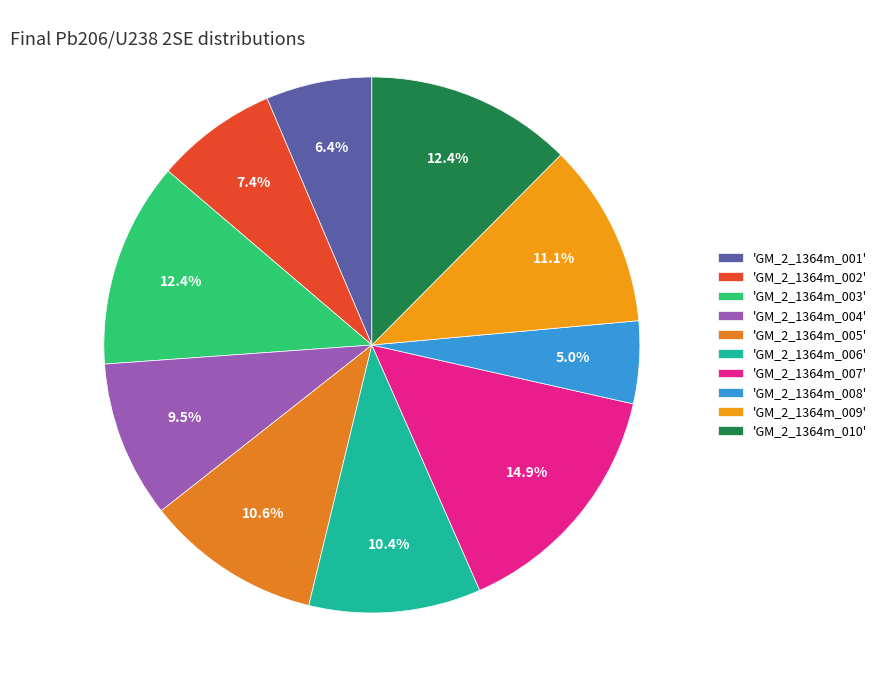

Count the number of slices in the pie.

10